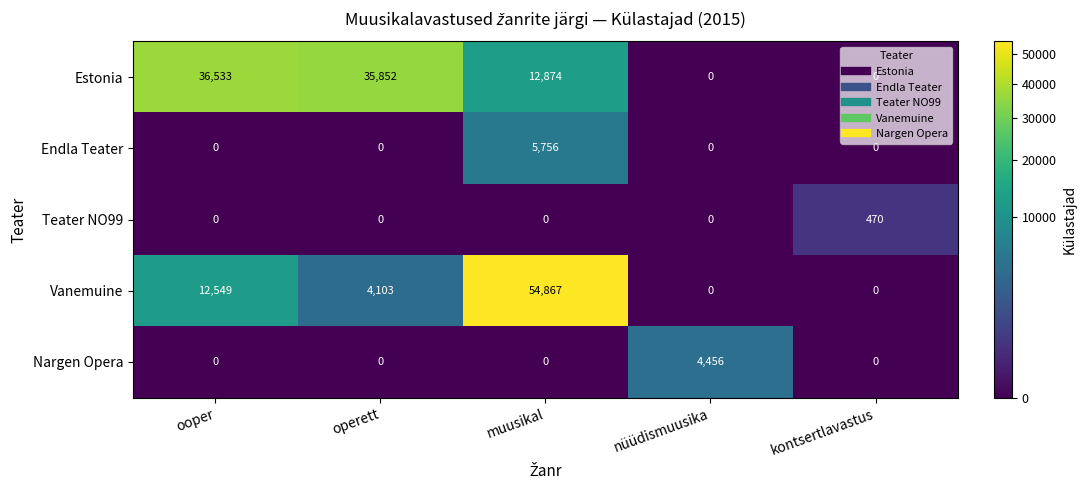

Rank the series by their maximum value, from highest to lowest.

Vanemuine, Estonia, Endla Teater, Nargen Opera, Teater NO99